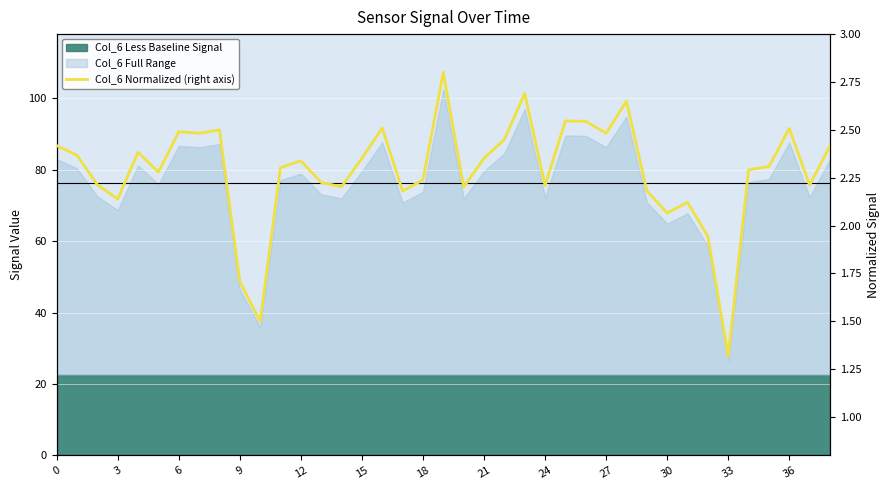

Is it true that the value at 14 is 1.5?

False